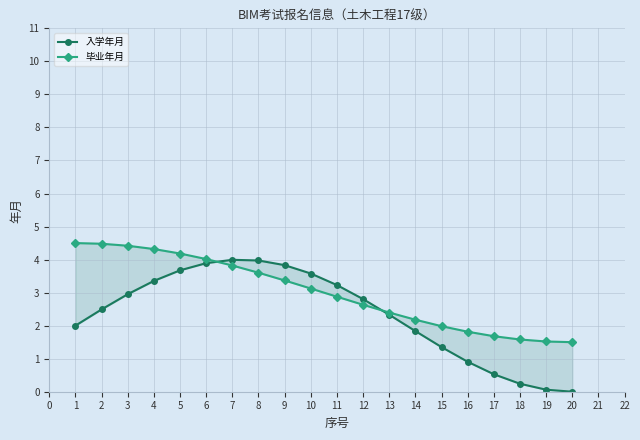

List the series in order of their overall mean, highest first.

毕业年月, 入学年月